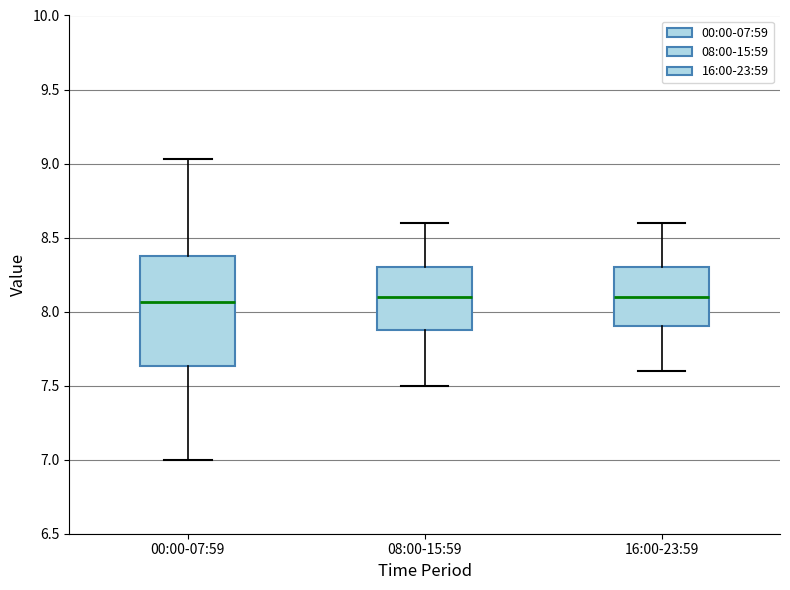

Reading left to right, transcribe this box plot: for each box, give where its median line is, the range the box spans, and where its two whiskers end, as read against the y-axis. The values are not printed on the chart, so give them approximately, as read against the axis.

00:00-07:59: median 8.05, box 7.65 to 8.40, whiskers 7.00 to 9.05
08:00-15:59: median 8.10, box 7.90 to 8.30, whiskers 7.50 to 8.60
16:00-23:59: median 8.10, box 7.90 to 8.30, whiskers 7.60 to 8.60